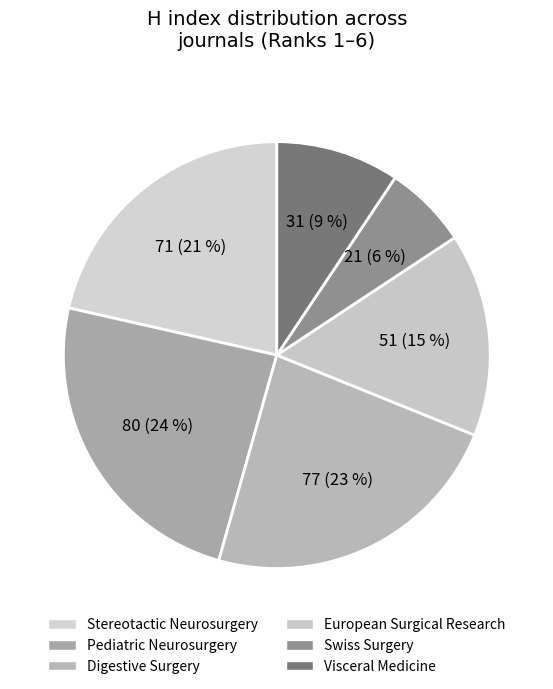

To the nearest percent, what is the difference between the largest and smallest slice percentages?

18%